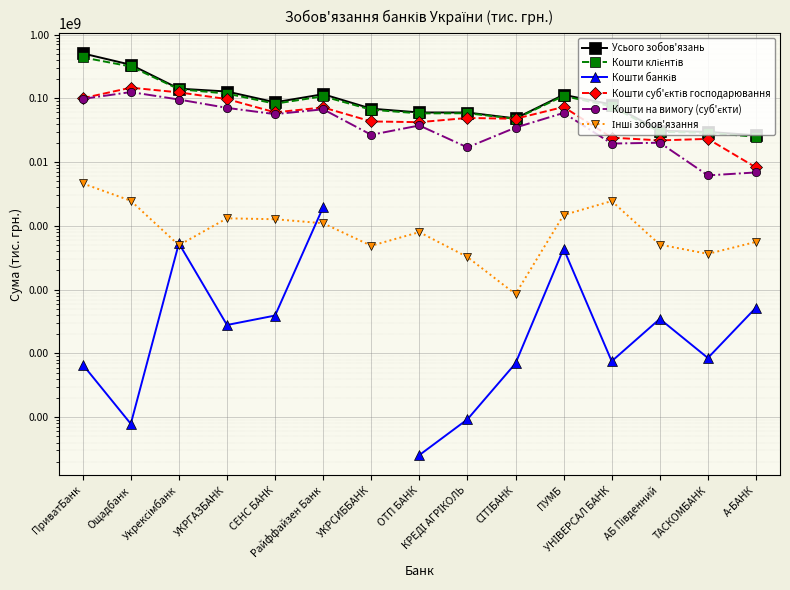

Rank the series by their maximum value, from highest to lowest.

Усього зобов'язань, Кошти клієнтів, Кошти суб'єктів господарювання, Кошти на вимогу (суб'єкти), Інші зобов'язання, Кошти банків